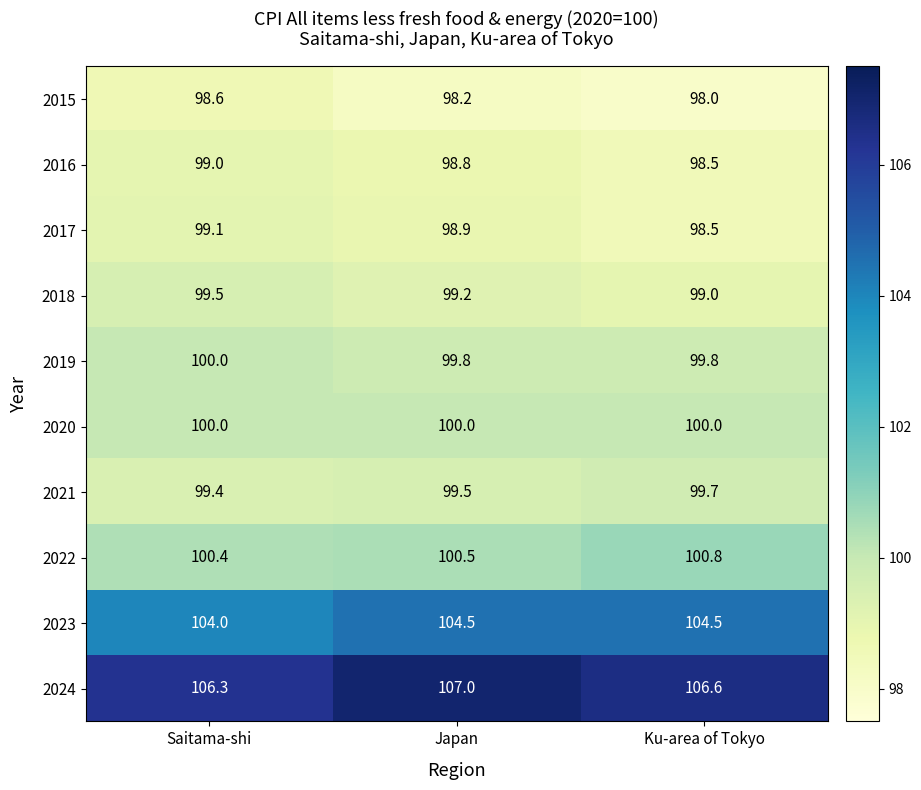

What is the approximate value of 2017 at Ku-area of Tokyo?

98.5